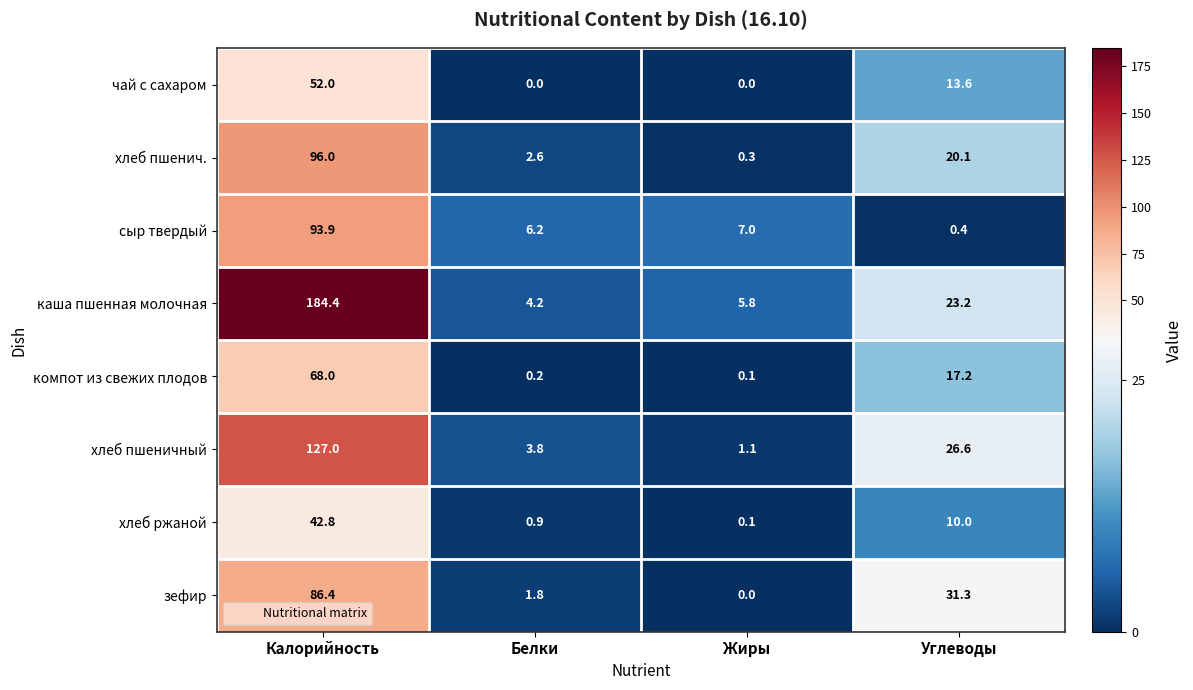

At Калорийность, list the series in order from largest to smallest.

каша пшенная молочная, хлеб пшеничный, хлеб пшенич., сыр твердый, зефир, компот из свежих плодов, чай с сахаром, хлеб ржаной